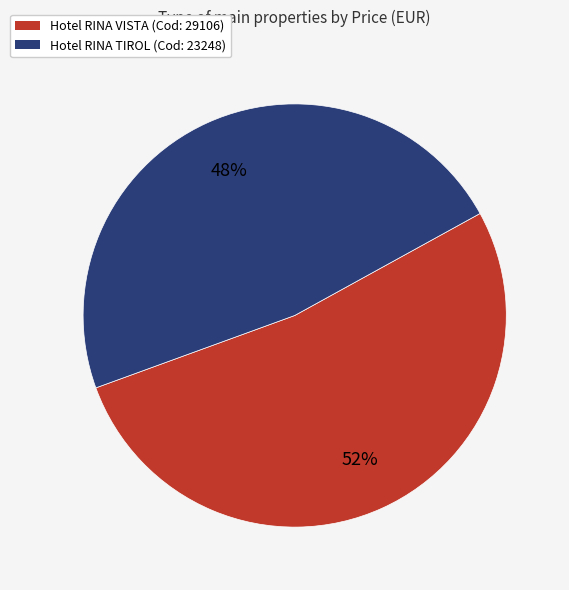

Does any single category account for the majority?

Yes